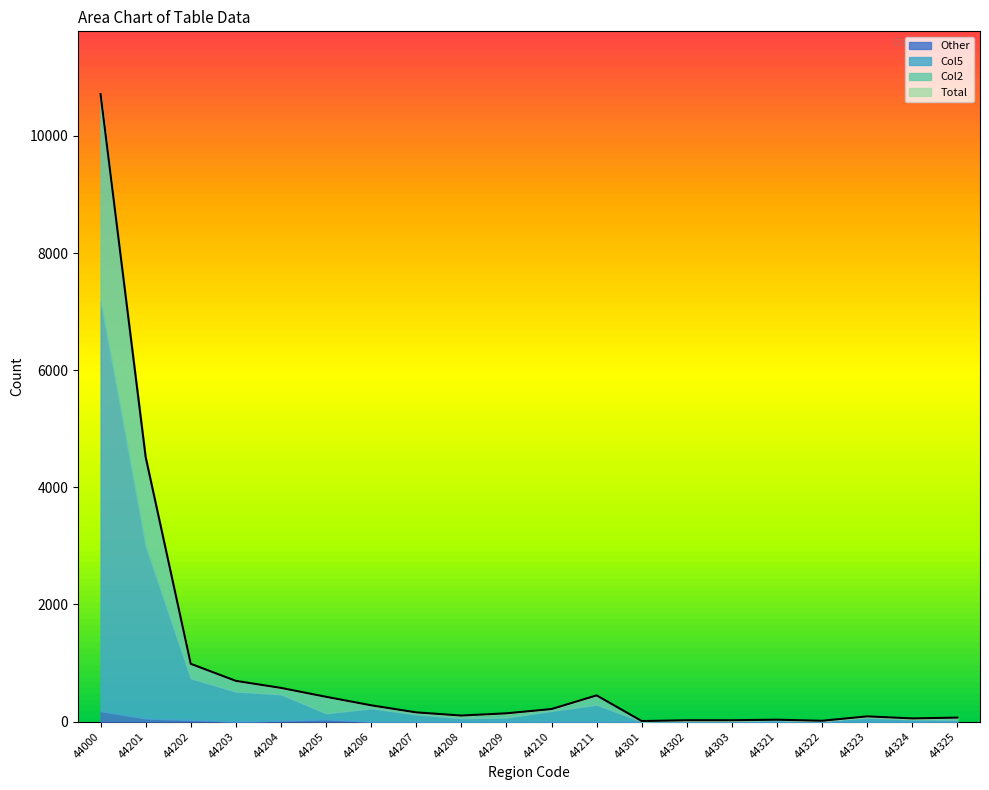

How many lines are shown in the chart?

4